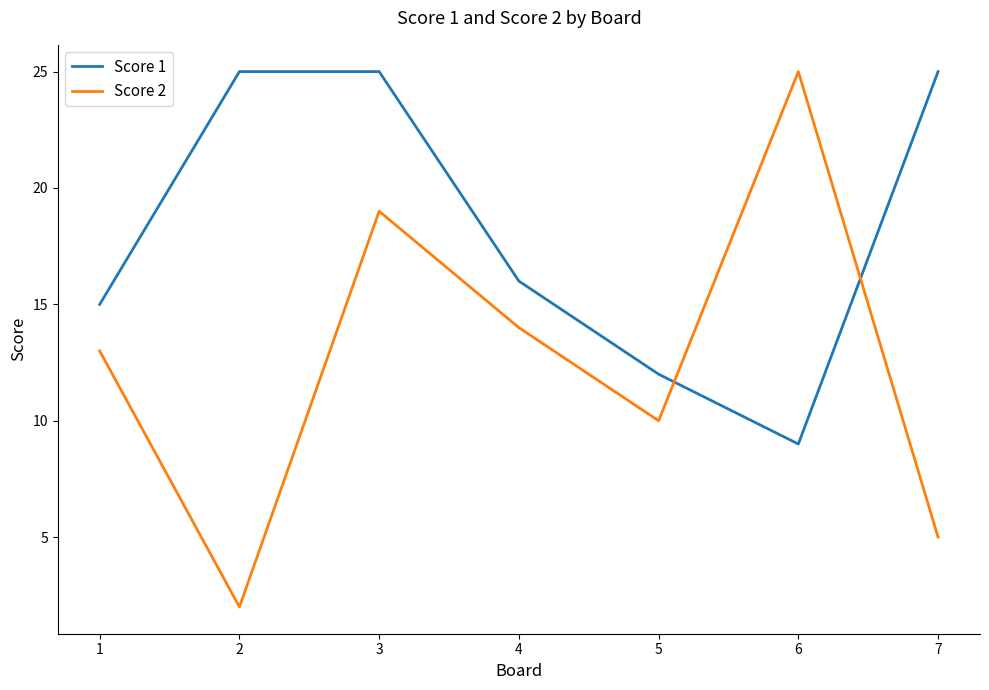

Which series has the widest spread of values?

Score 2